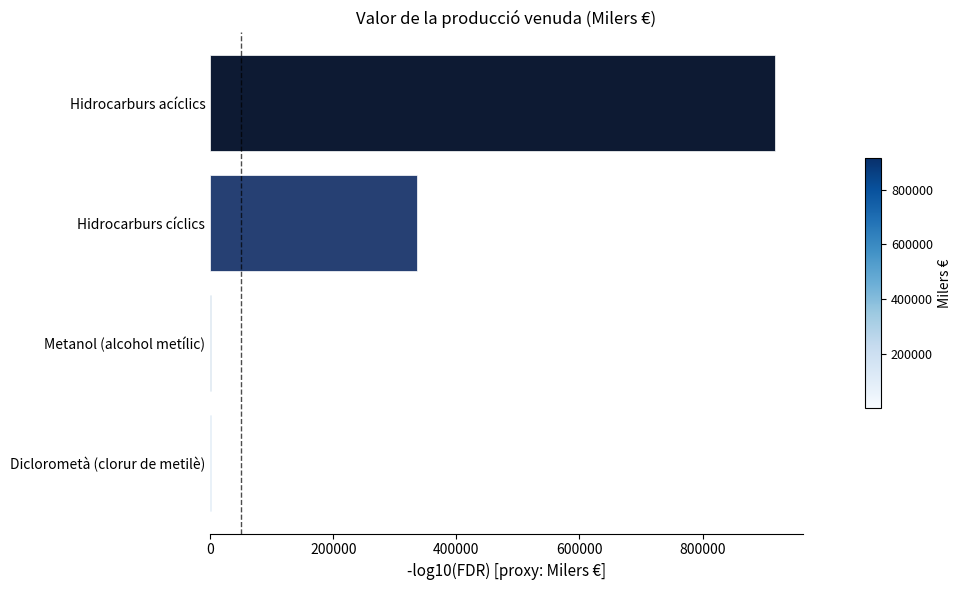

What is the sum of all values?

1255816